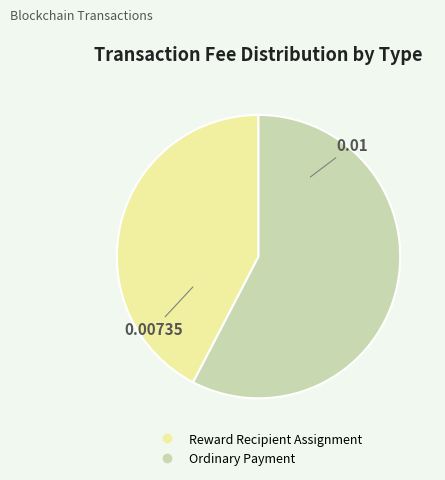

Combined, do Ordinary Payment and Reward Recipient Assignment account for over 50%?

Yes